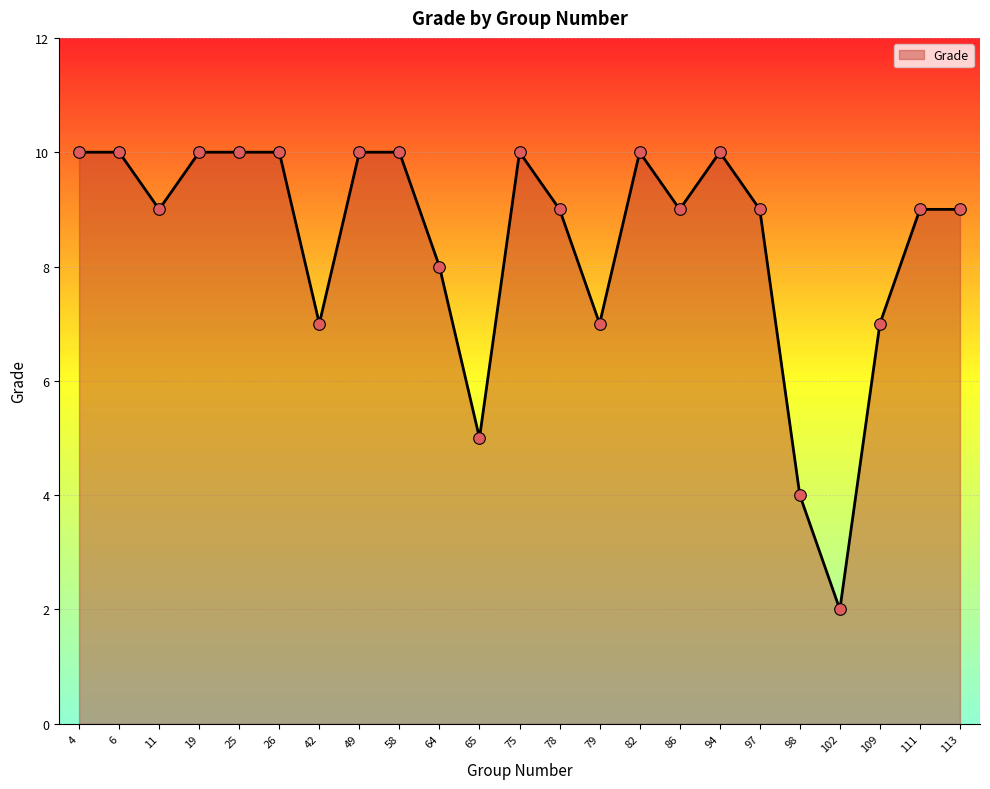

What is the ratio of the value at 49 to the value at 86?

1.1